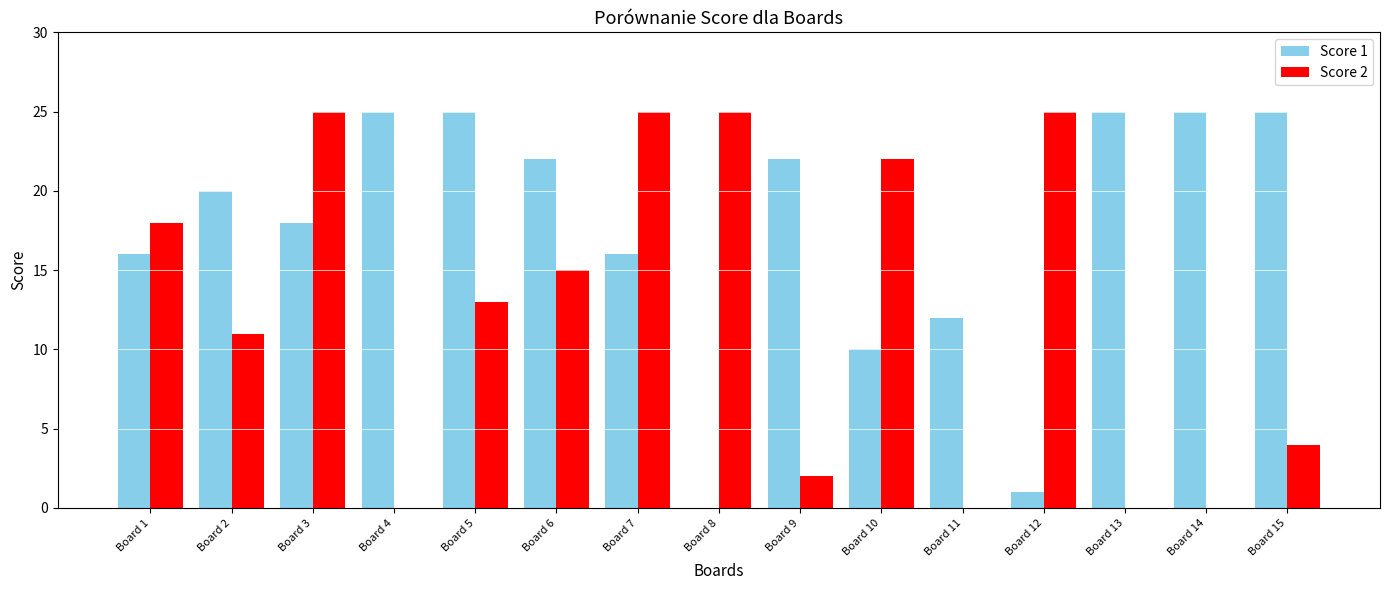

Reading right to left, extract all data points from this chart.

Score 1: Board 15=25	Board 14=25	Board 13=25	Board 12=1	Board 11=12	Board 10=10	Board 9=22	Board 8=0	Board 7=16	Board 6=22	Board 5=25	Board 4=25	Board 3=18	Board 2=20	Board 1=16
Score 2: Board 15=4	Board 14=0	Board 13=0	Board 12=25	Board 11=0	Board 10=22	Board 9=2	Board 8=25	Board 7=25	Board 6=15	Board 5=13	Board 4=0	Board 3=25	Board 2=11	Board 1=18